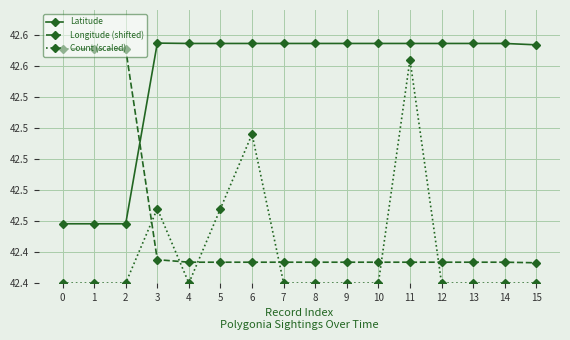

What are all the series names shown in the legend?

Latitude, Longitude (shifted), Count (scaled)